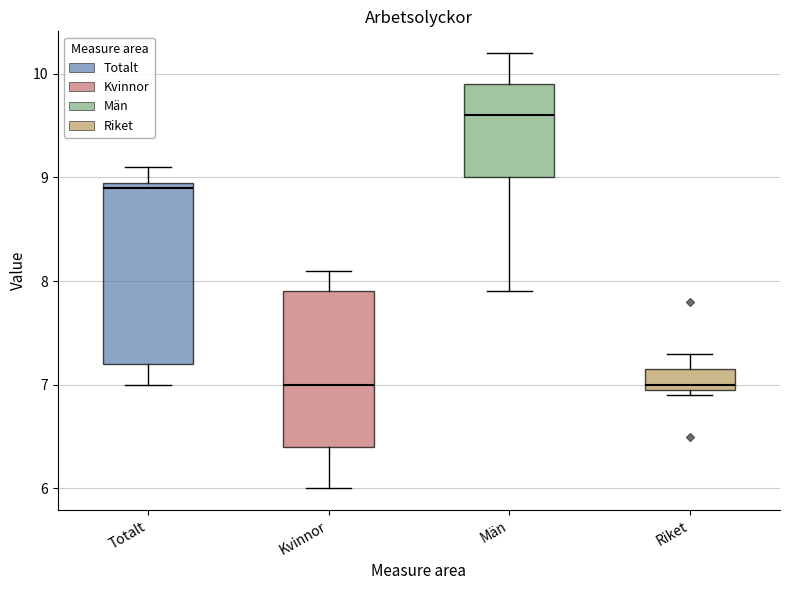

Which box has the highest median line?

Män